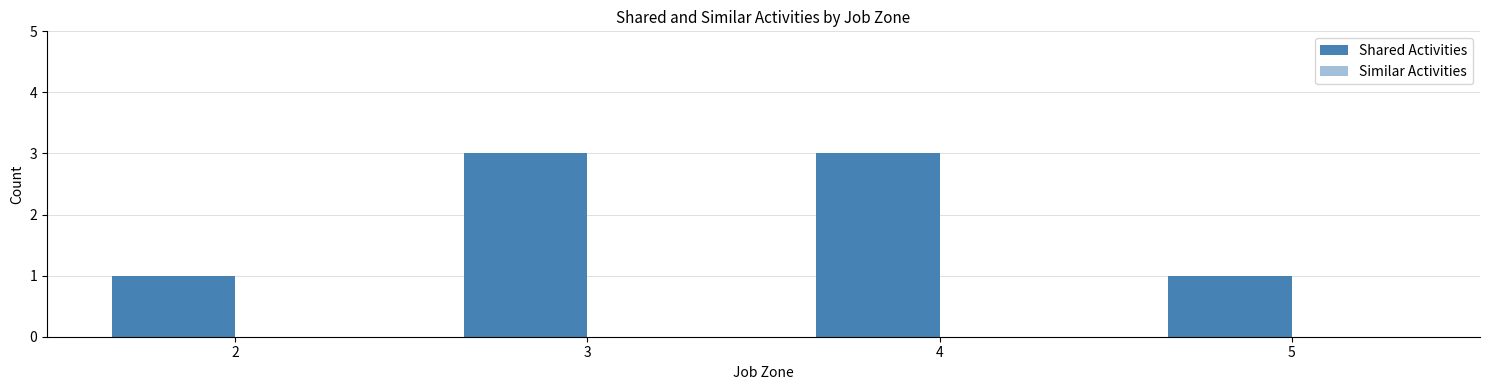

Count the number of data series in this chart.

1